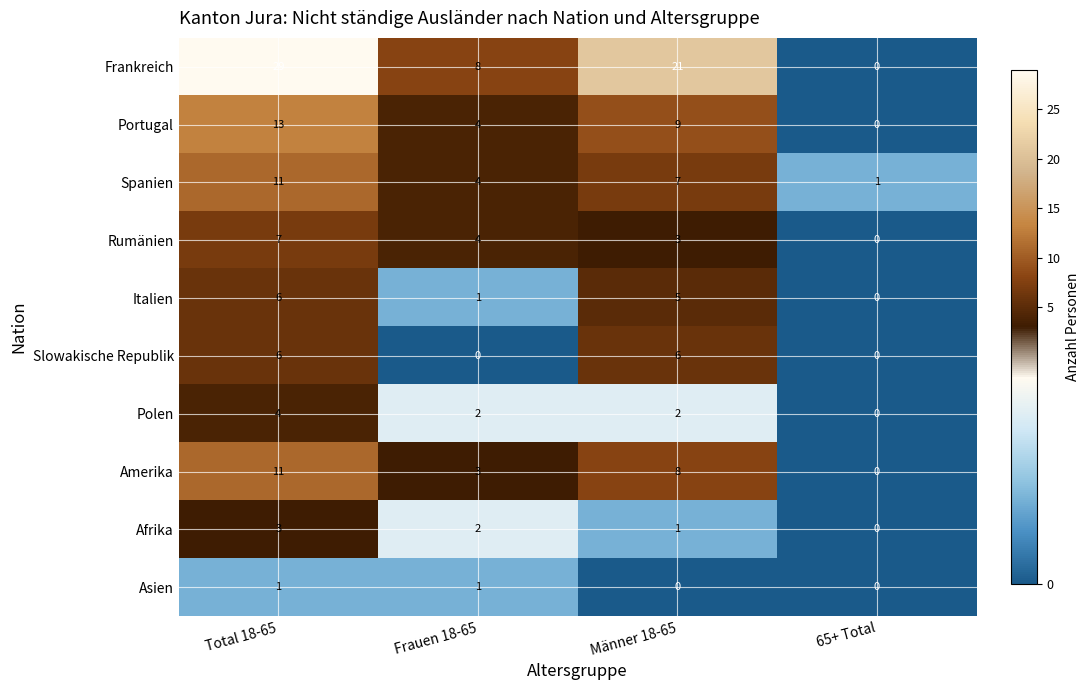

Which series has the largest total across all categories?

Frankreich